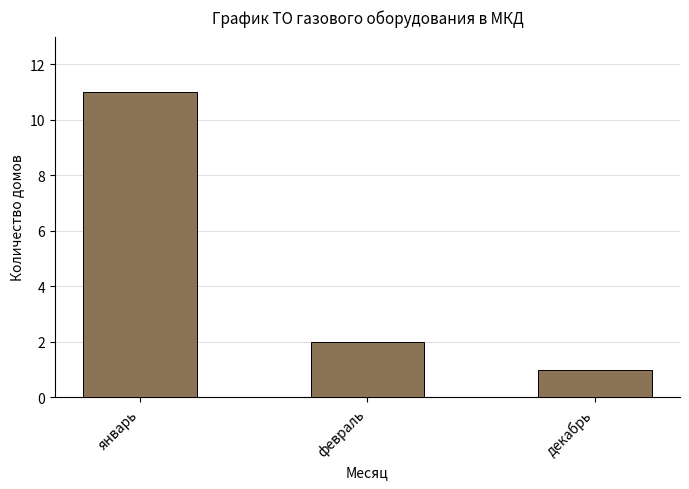

Which category has the lowest value across all series?

декабрь